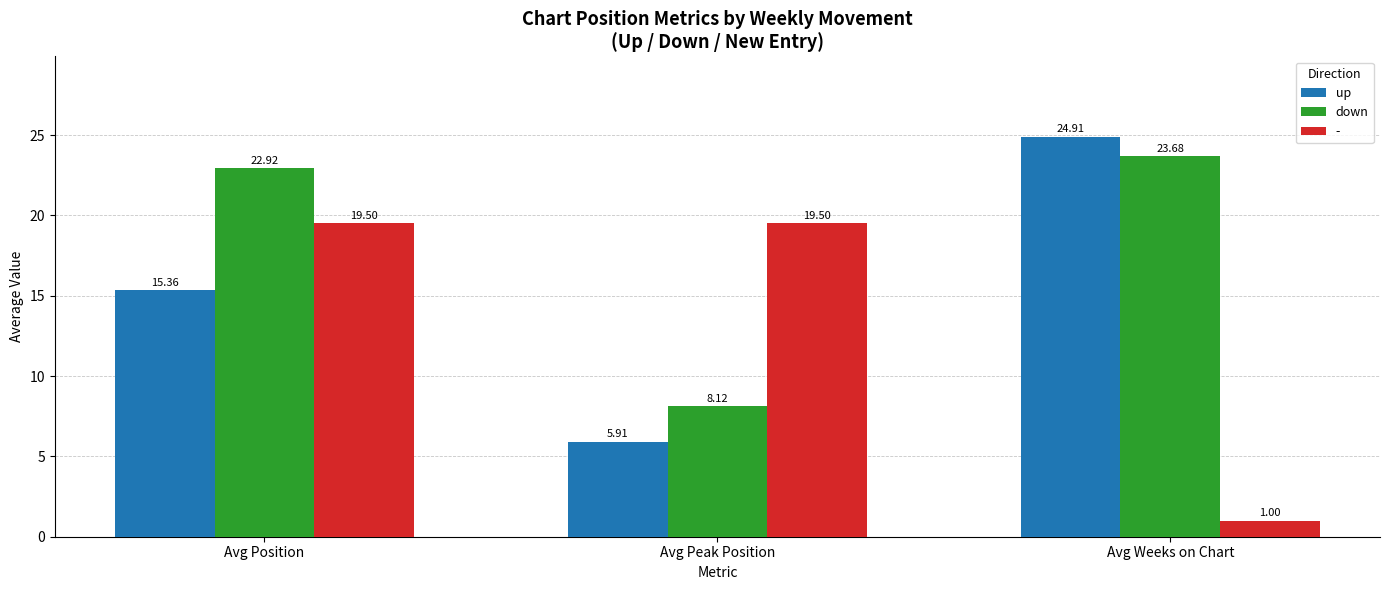

How many values in the down series exceed 22?

2